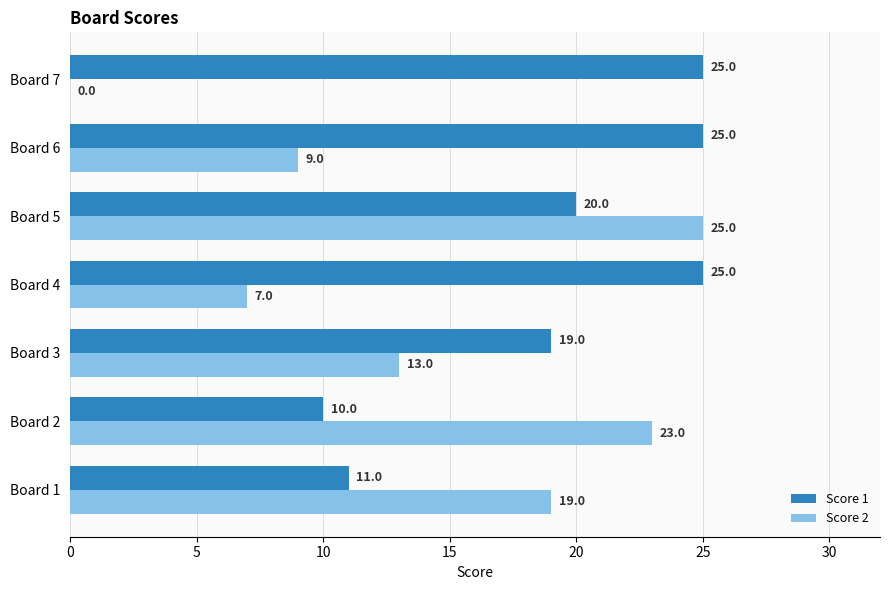

What is the average value of the Score 2 series?

14